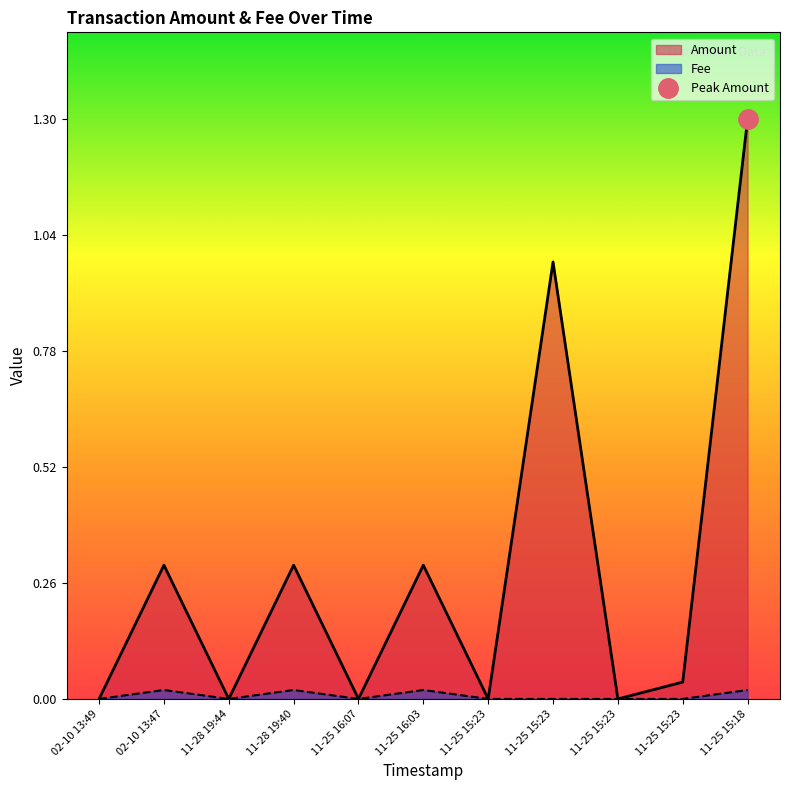

List the series in order of their overall mean, highest first.

Amount, Fee